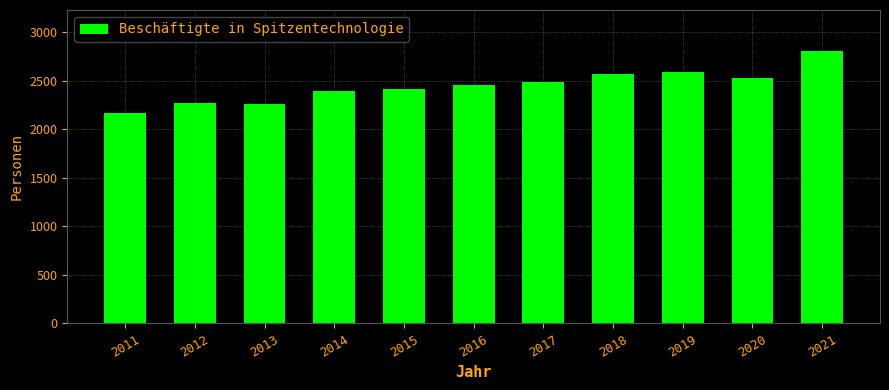

What is the approximate value at 2020, to the nearest 50?

2550